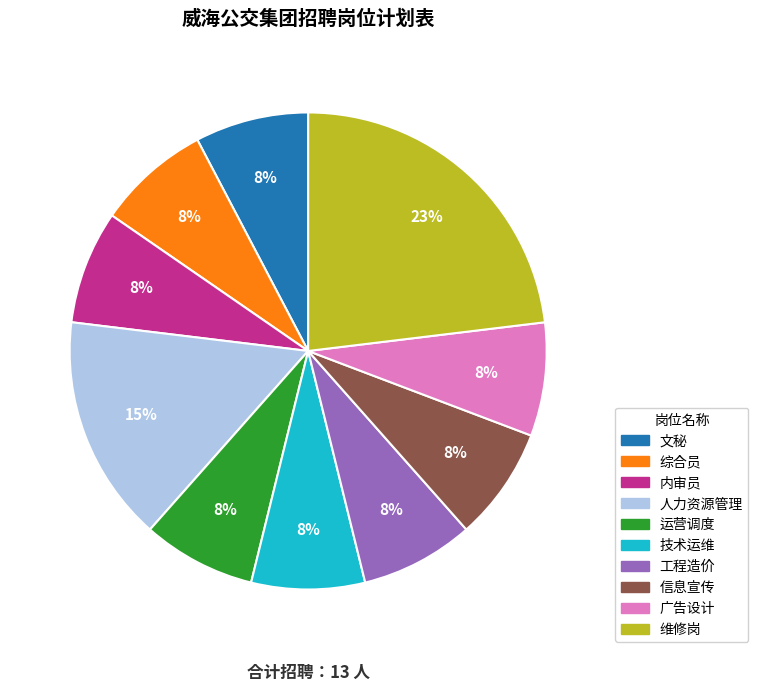

What is the largest slice in the pie chart?

维修岗